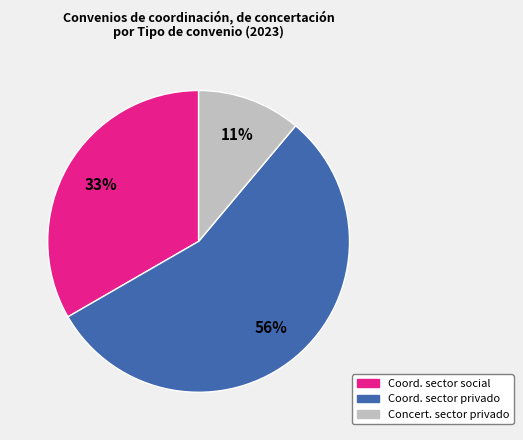

Count the number of slices in the pie.

3